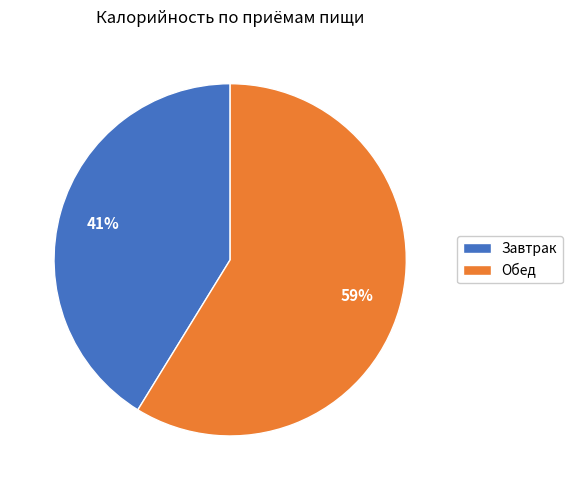

Is the sum of Завтрак and Обед greater than half?

Yes